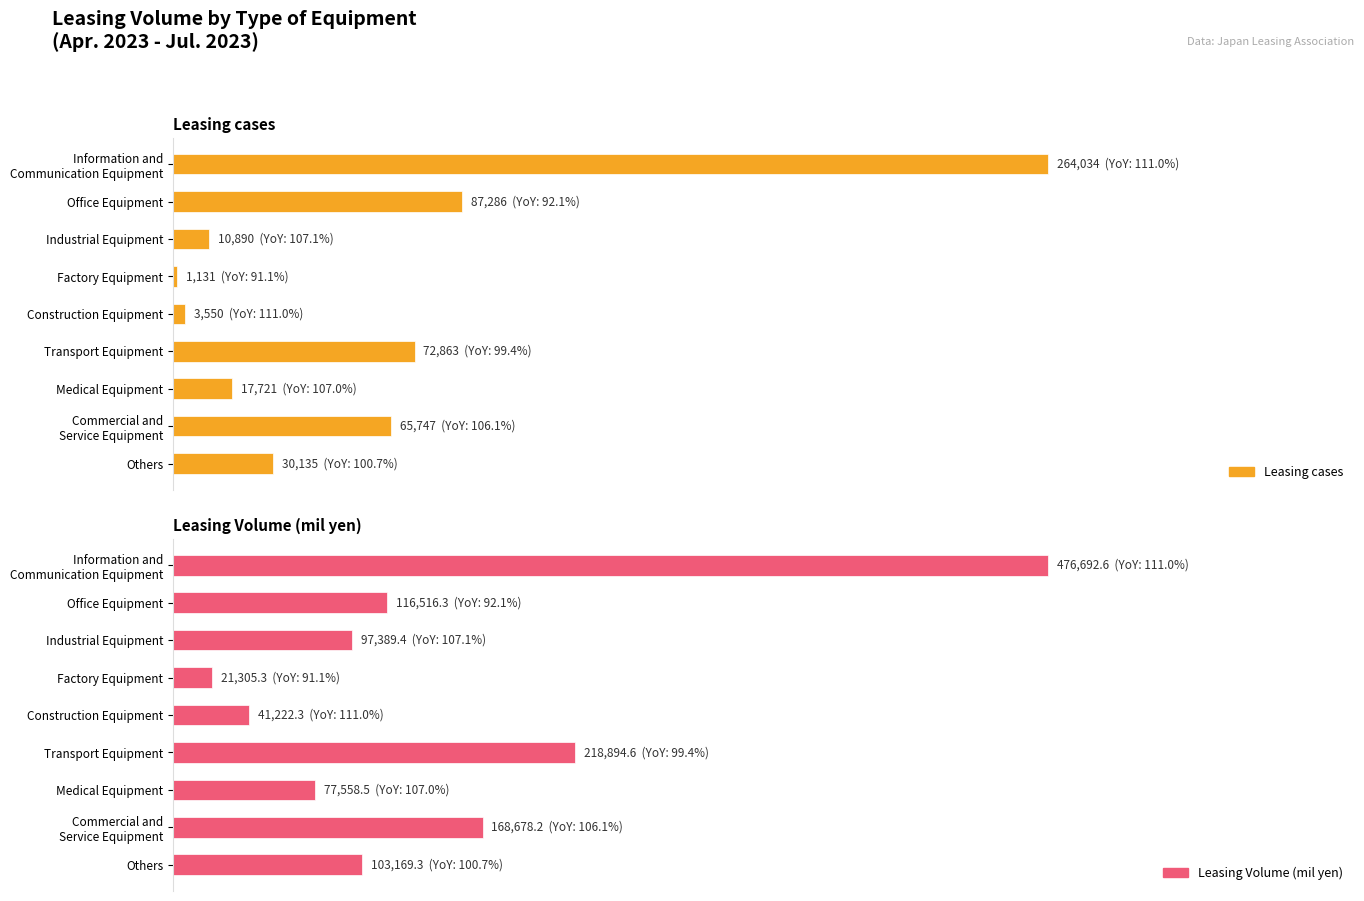

How many bars are there in total?

18